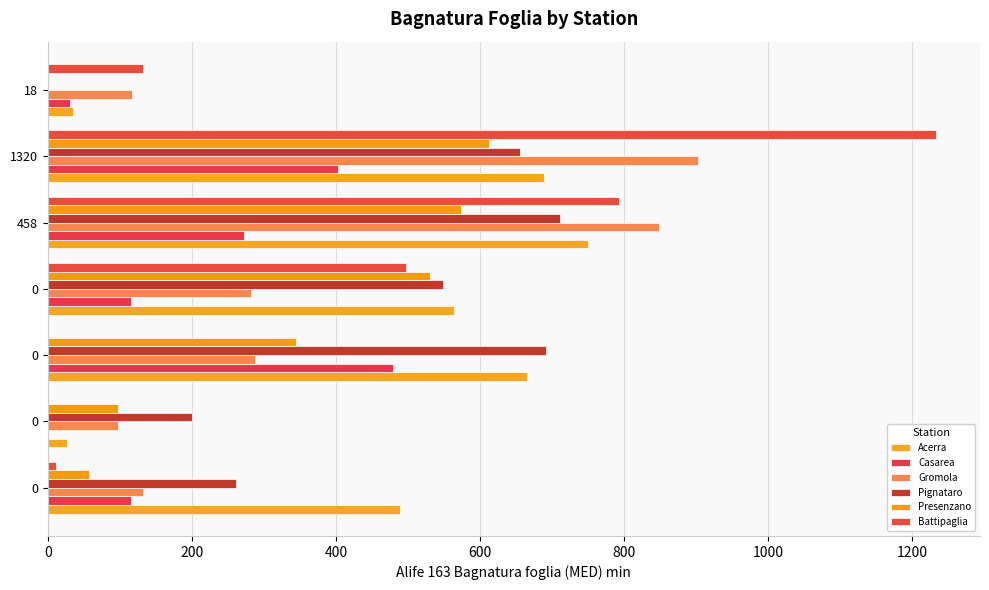

How many series are shown in this chart?

6